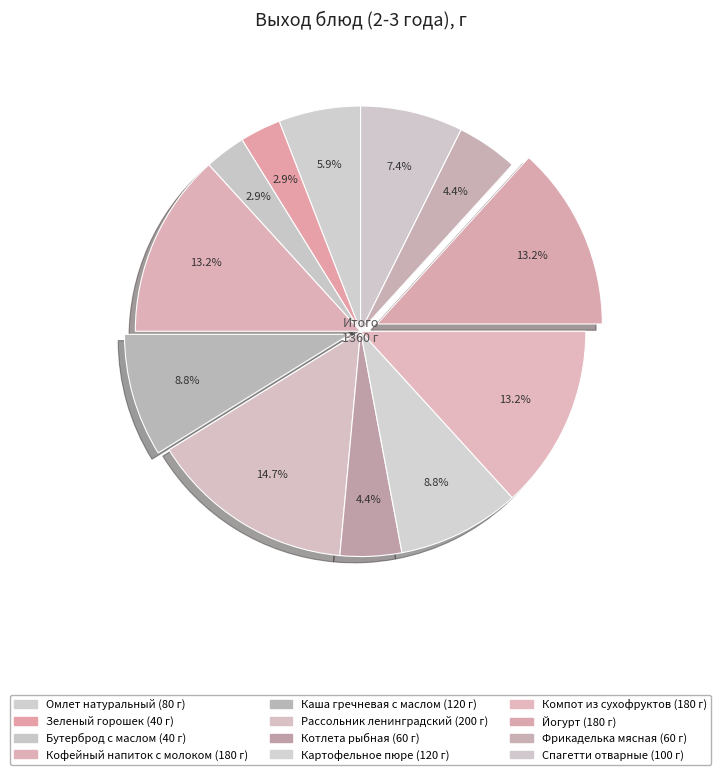

What is the largest slice in the pie chart?

Рассольник ленинградский